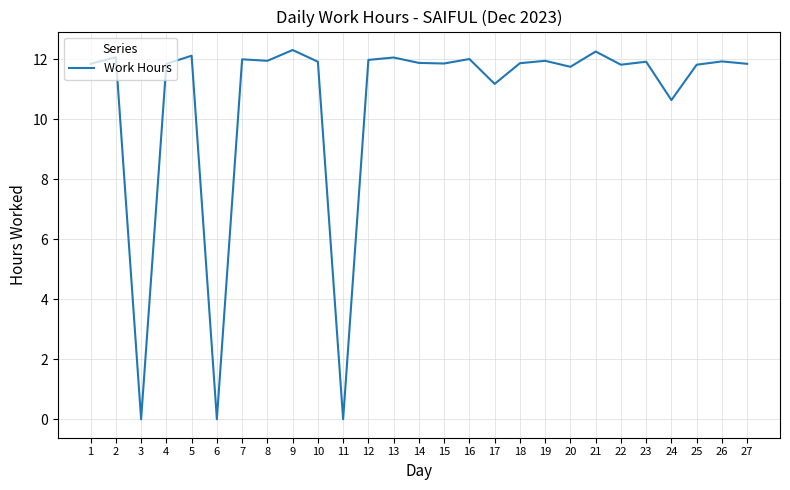

What is the greatest value displayed?

12.3